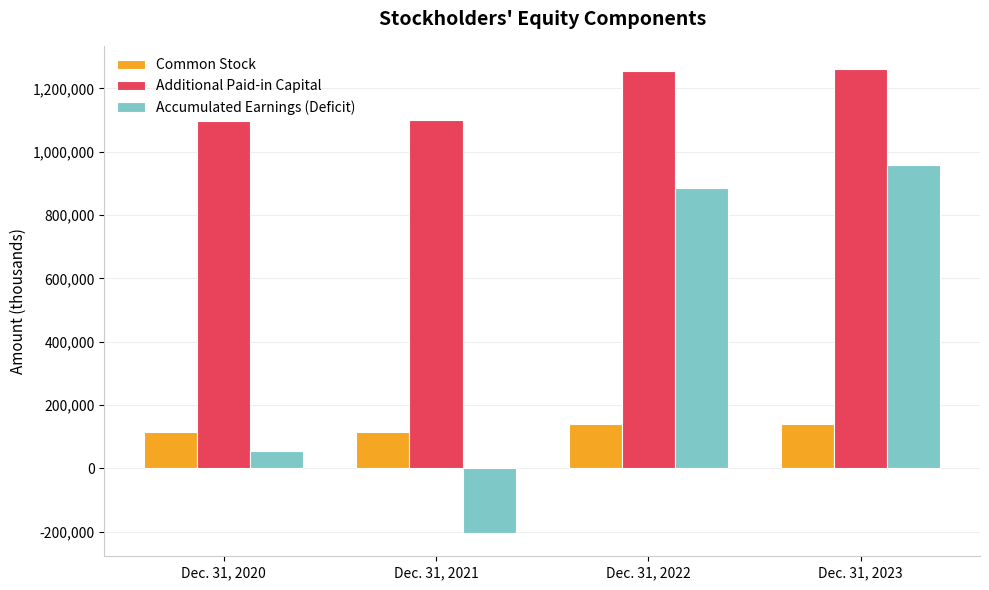

The value of Accumulated Earnings (Deficit) at Dec. 31, 2023 is 1265558. True or false?

False